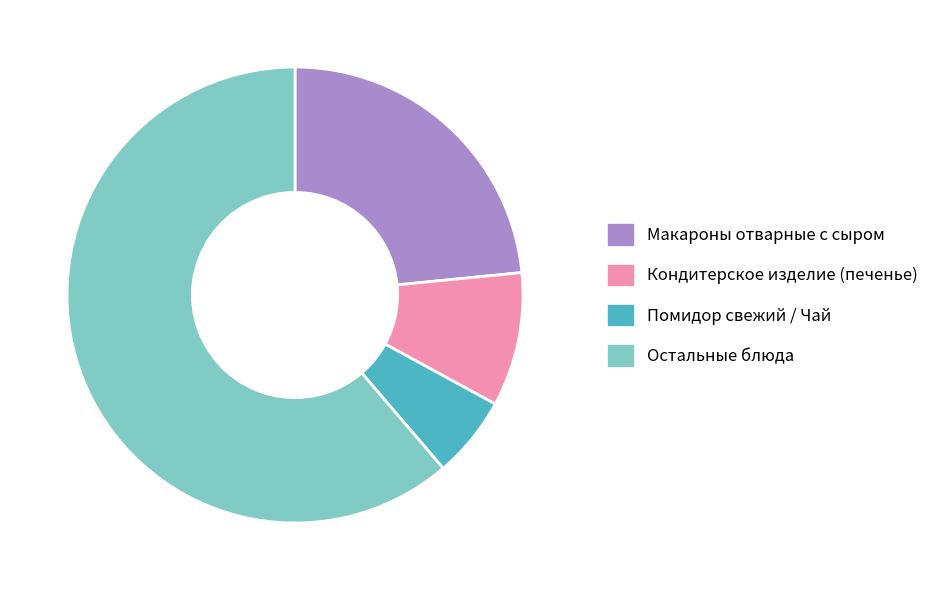

True or false: Макароны отварные с сыром accounts for 17% of the total.

False